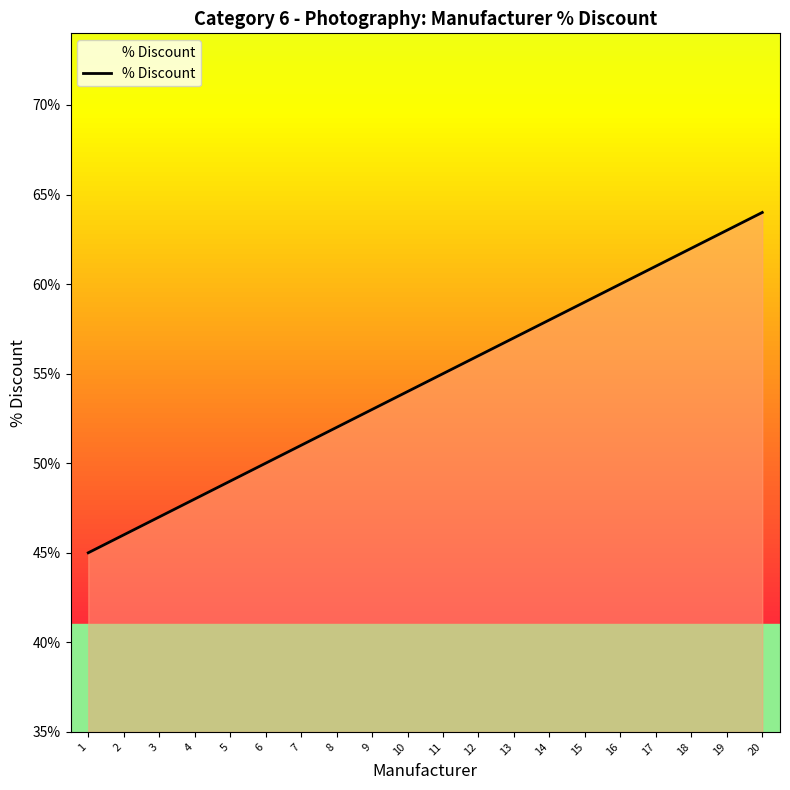

What is the ratio of the value at 18 to the value at 6?

1.2